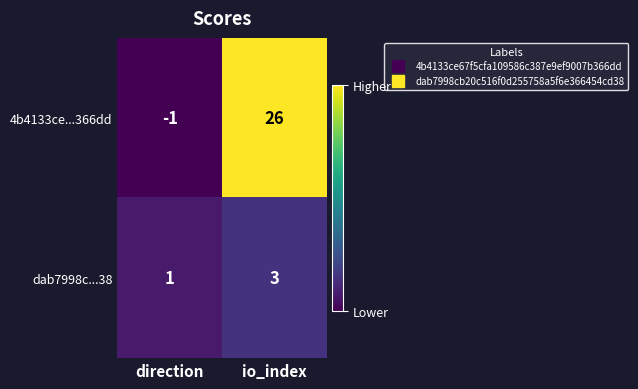

Where is dab7998c...38 nearest to the value 2?

direction